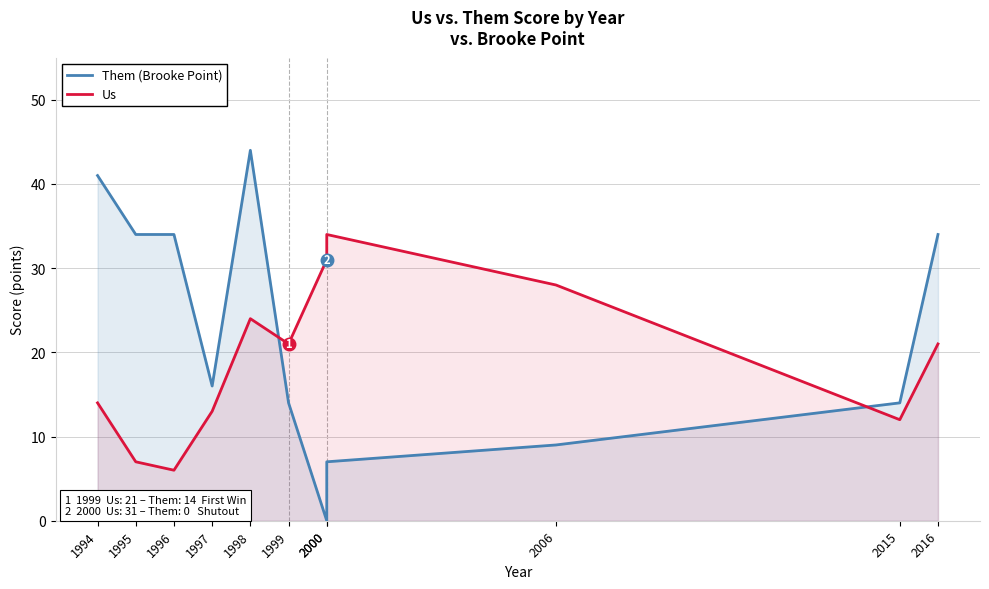

How many times do Us and Them (Brooke Point) cross each other?

2